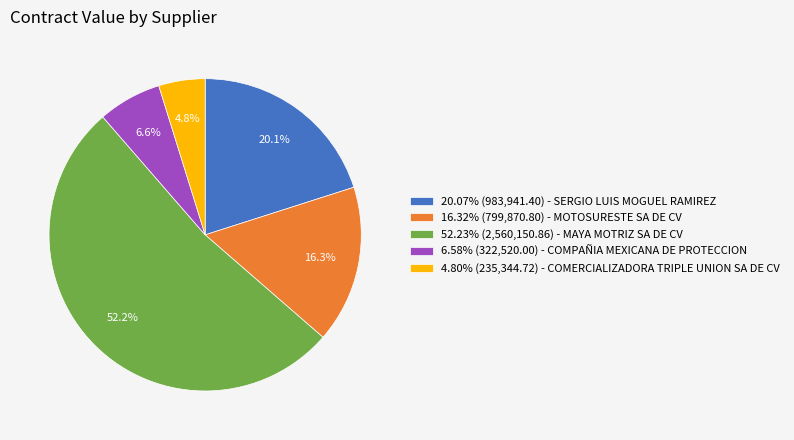

What is the ratio of the value at 6.58% (322,520.00) - COMPAÑIA MEXICANA DE PROTECCION to the value at 16.32% (799,870.80) - MOTOSURESTE SA DE CV?

0.4